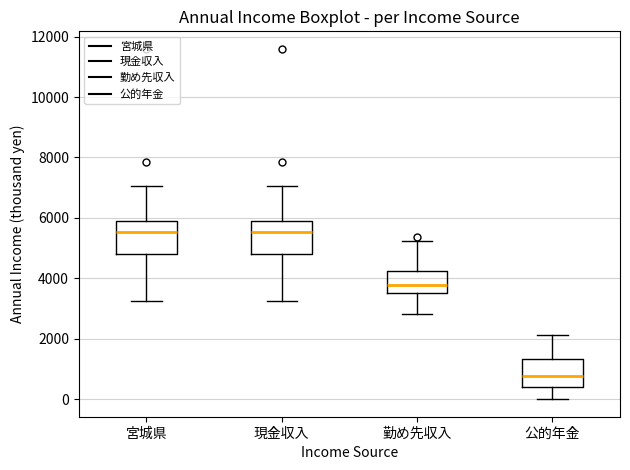

Reading left to right, transcribe this box plot: for each box, give where its median line is, the range the box spans, and where its two whiskers end, as read against the y-axis. The values are not printed on the chart, so give them approximately, as read against the axis.

宮城県: median 5600, box 4800 to 6000, whiskers 3200 to 7000
現金収入: median 5600, box 4800 to 6000, whiskers 3200 to 7000
勤め先収入: median 3800, box 3600 to 4200, whiskers 2800 to 5200
公的年金: median 800, box 400 to 1400, whiskers 0 to 2200